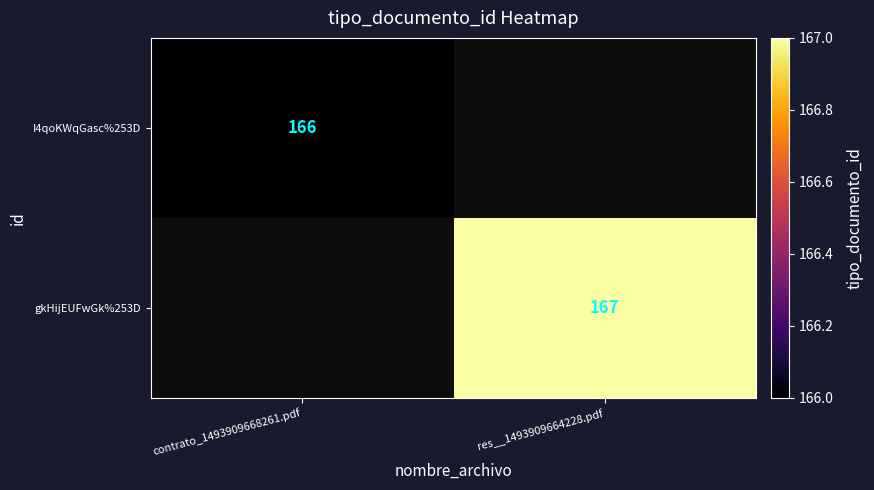

The gkHijEUFwGk%253D series shows 167 at res__1493909664228.pdf. True or false?

True